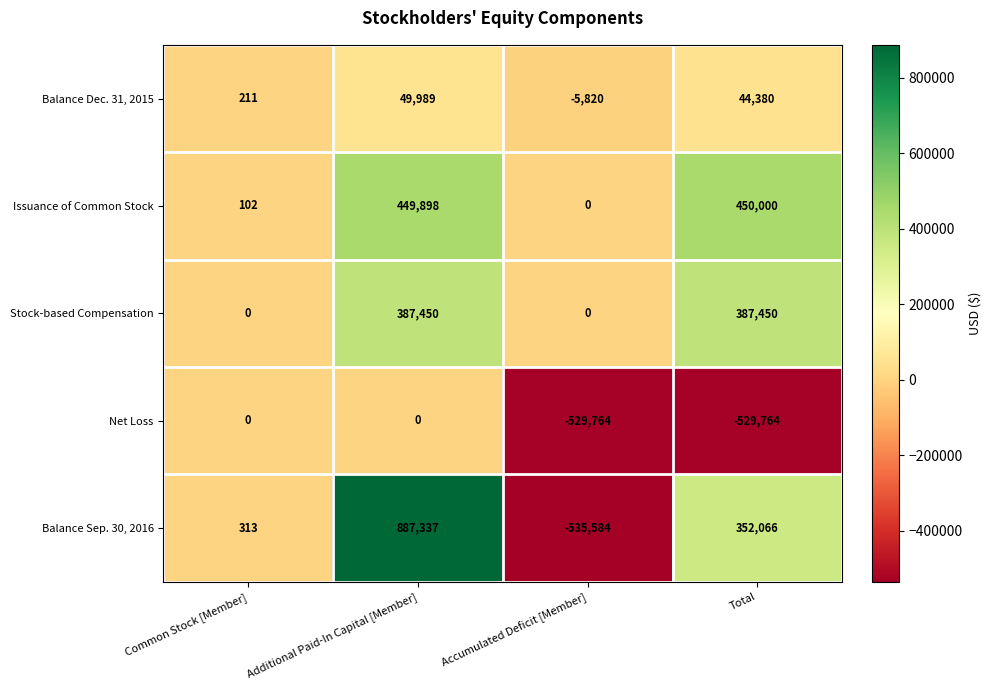

Rank the series by their maximum value, from highest to lowest.

Balance Sep. 30, 2016, Issuance of Common Stock, Stock-based Compensation, Balance Dec. 31, 2015, Net Loss